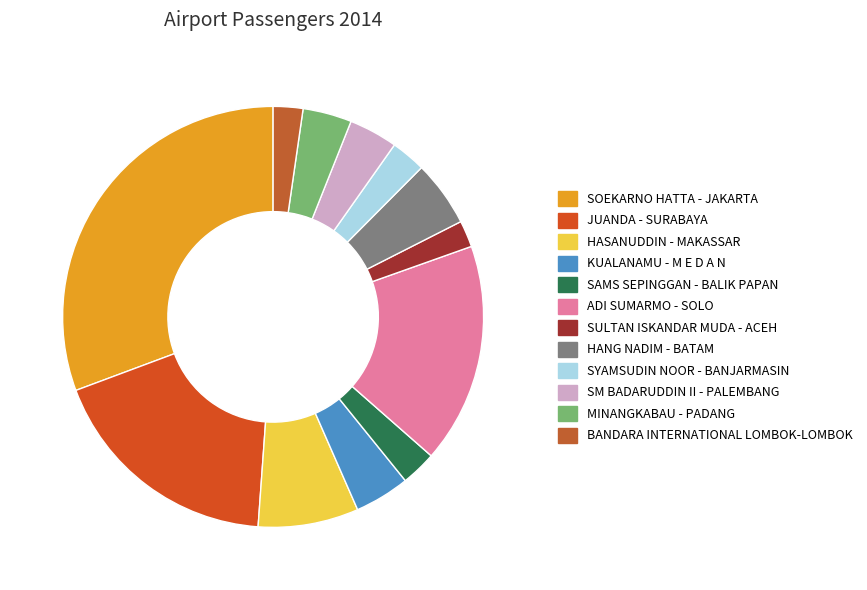

To the nearest percent, what is the difference between the SULTAN ISKANDAR MUDA - ACEH and SYAMSUDIN NOOR - BANJARMASIN slice percentages?

1%